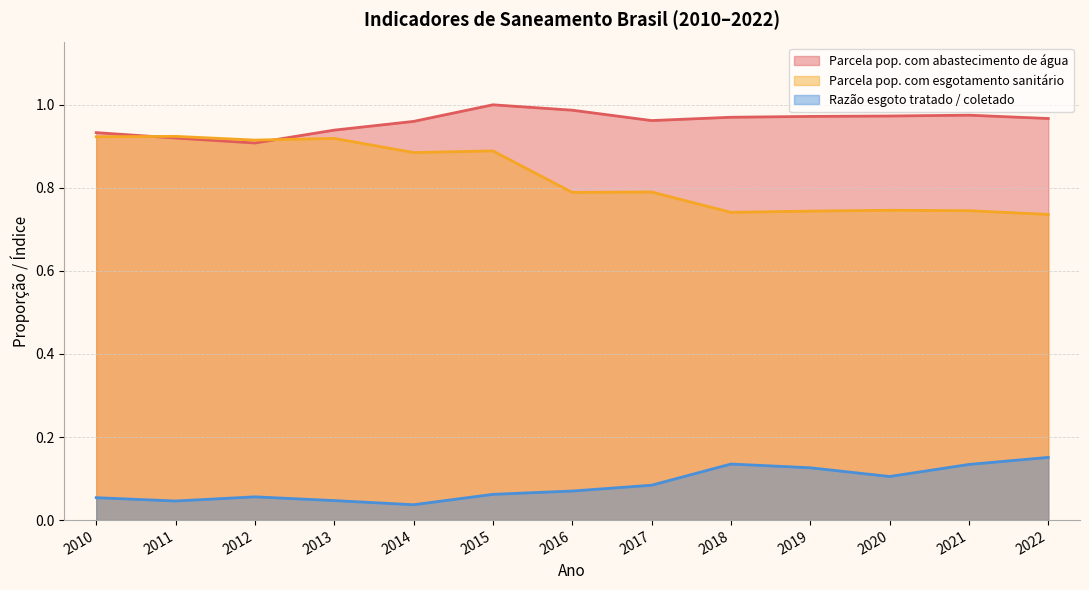

Is the value of Parcela pop. com esgotamento sanitário at 2016 greater than the value of Parcela pop. com abastecimento de água at 2016?

No